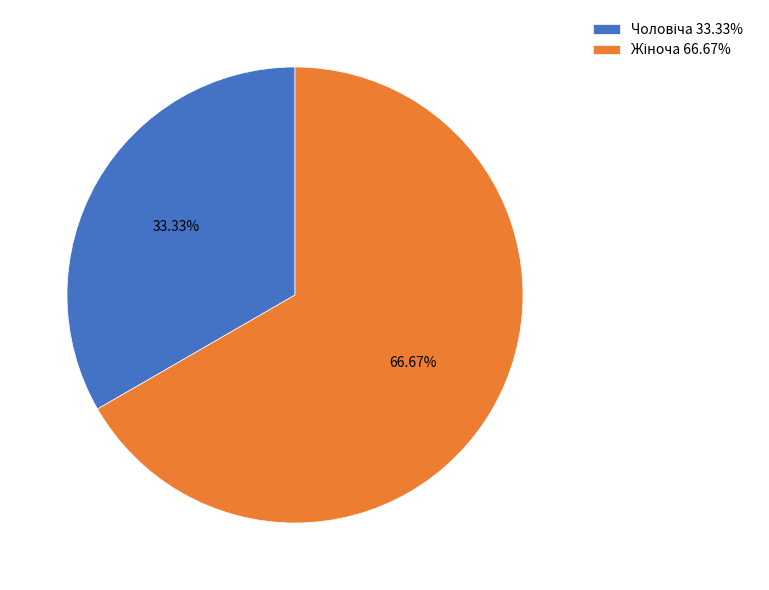

Is it true that Чоловіча is 33% of the pie?

True